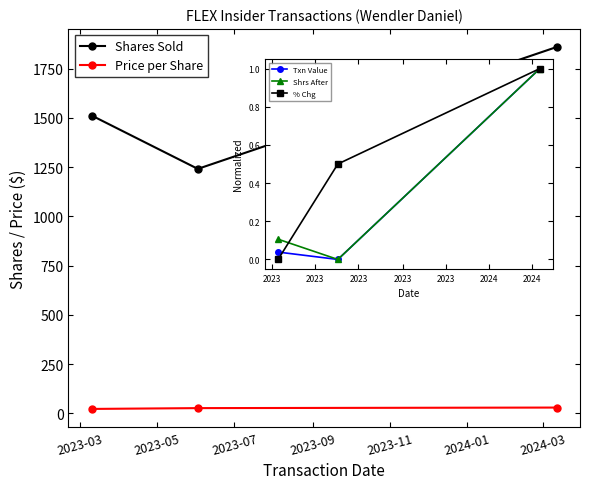

Where is Price per Share nearest to the value 25?

2023-05